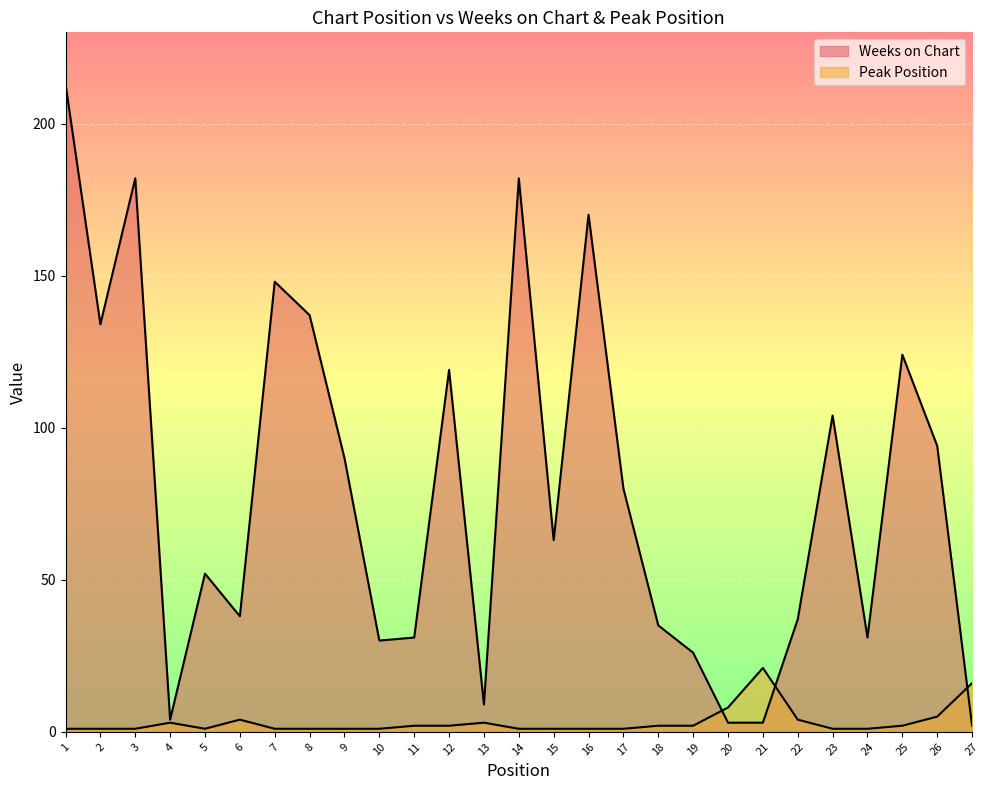

What is the difference between the second highest and second lowest values in the Peak Position series?

15